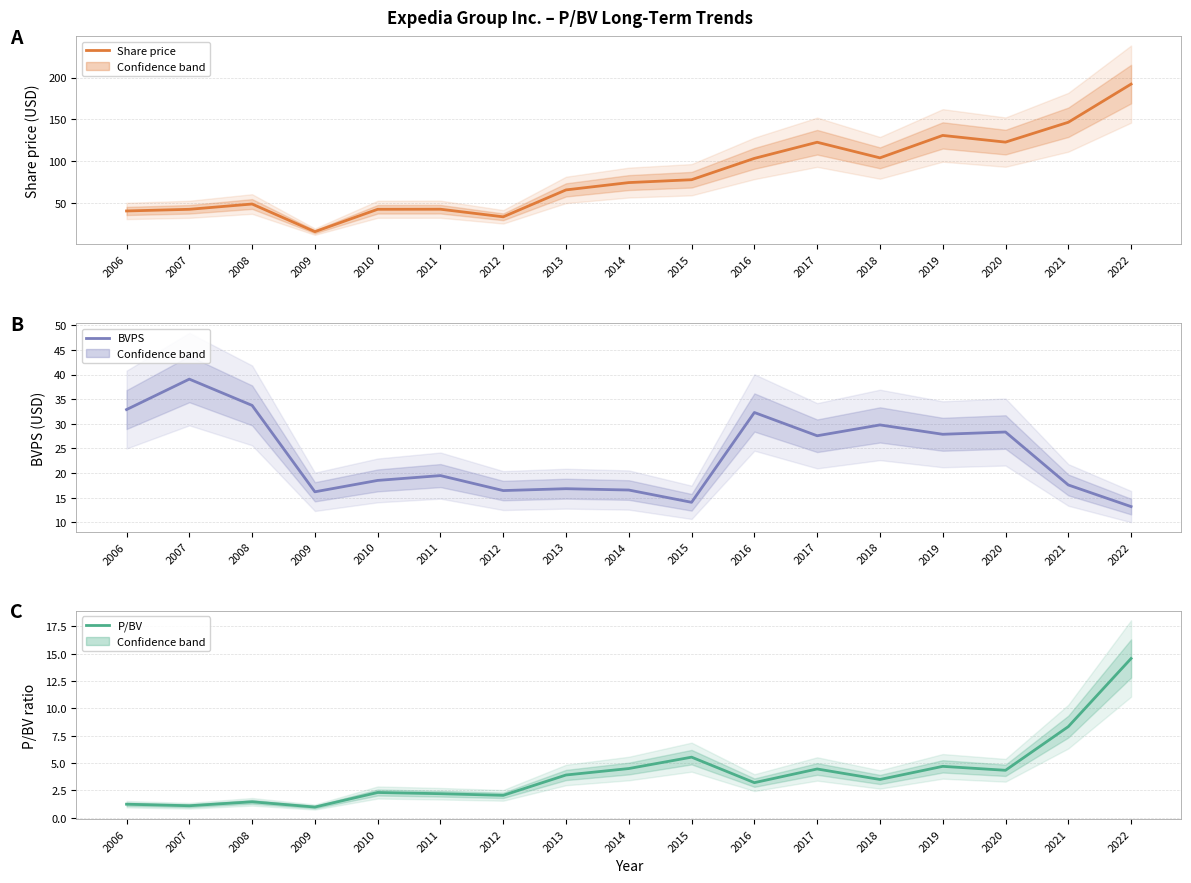

True or false: Share price and P/BV intersect in this chart.

False